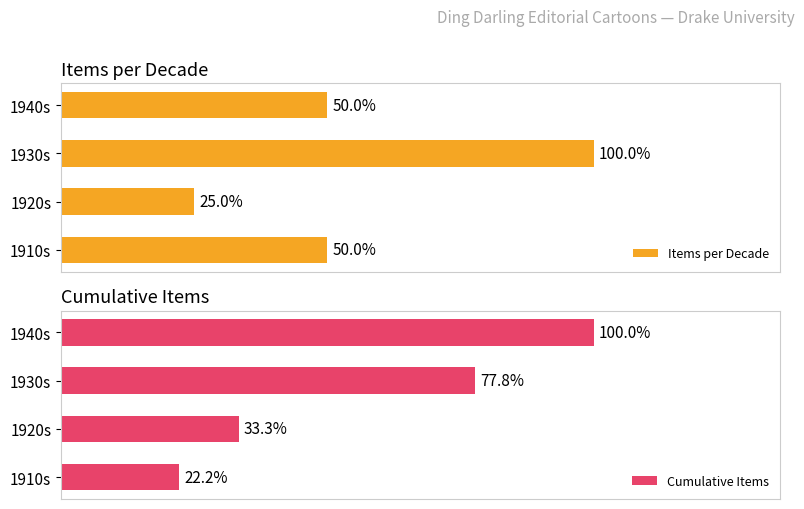

Does the chart contain any negative values?

No